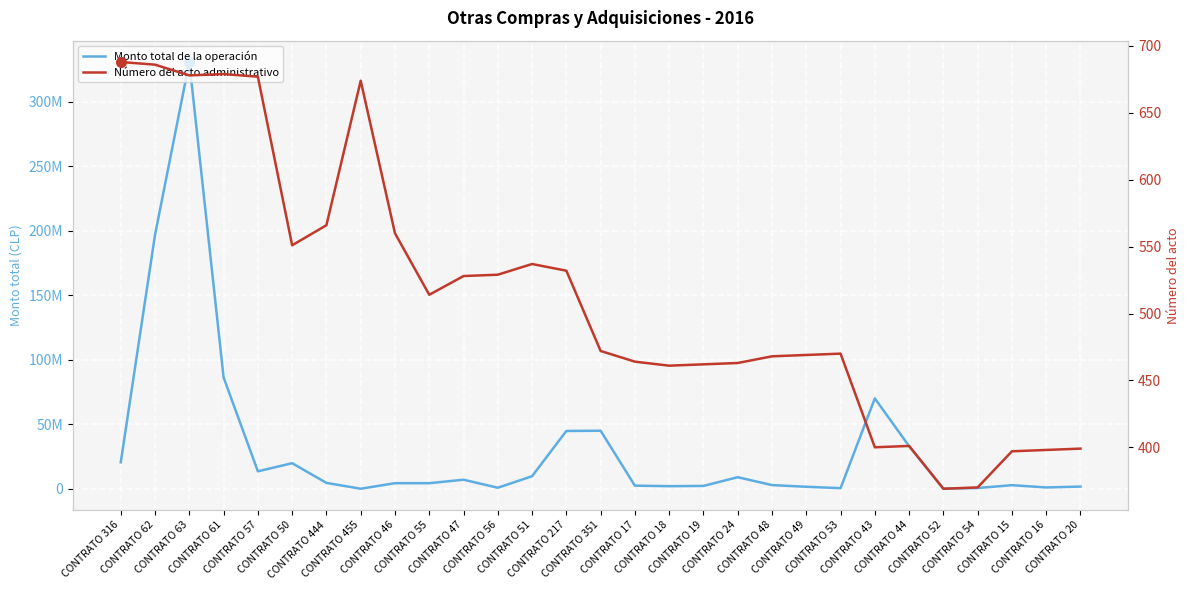

True or false: Monto total de la operación has a value of 14452902 at CONTRATO 51.

False